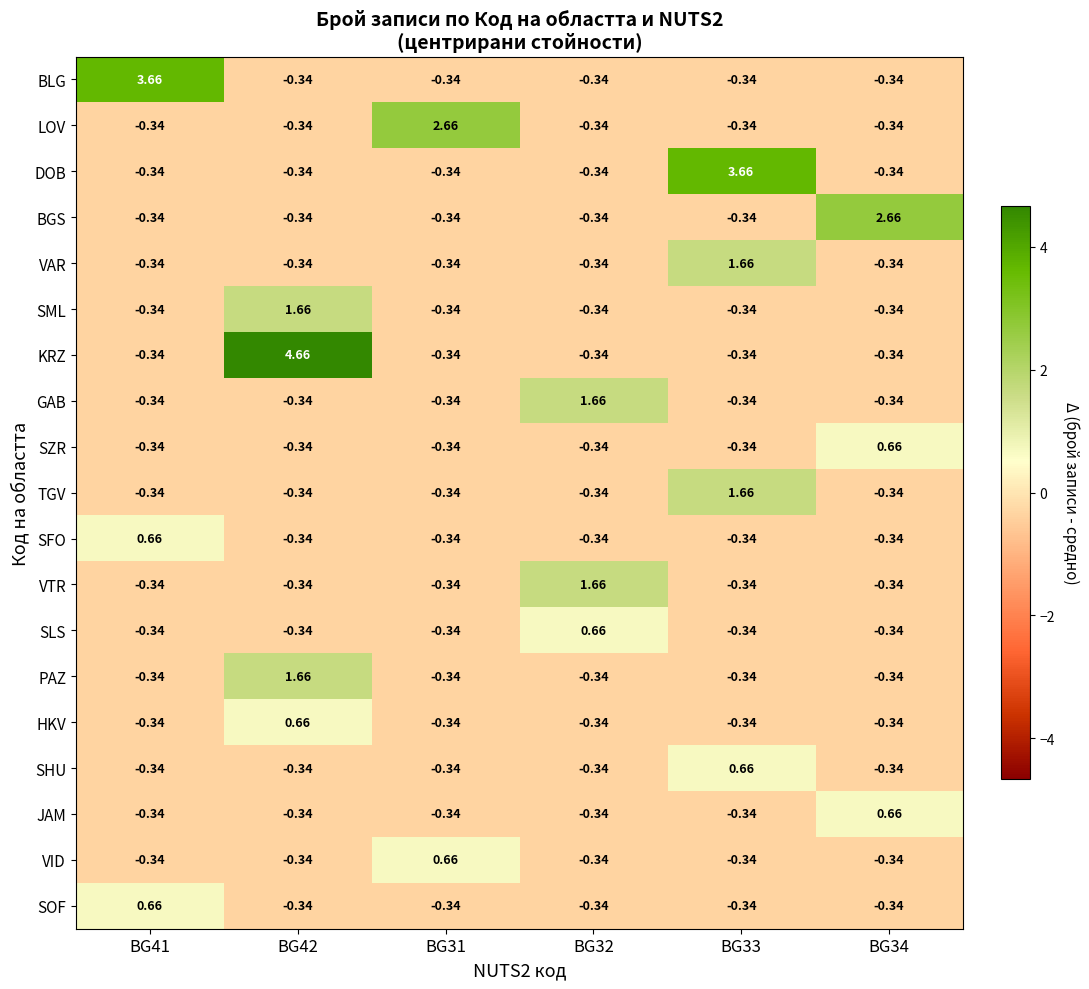

Which series has the widest spread of values?

KRZ